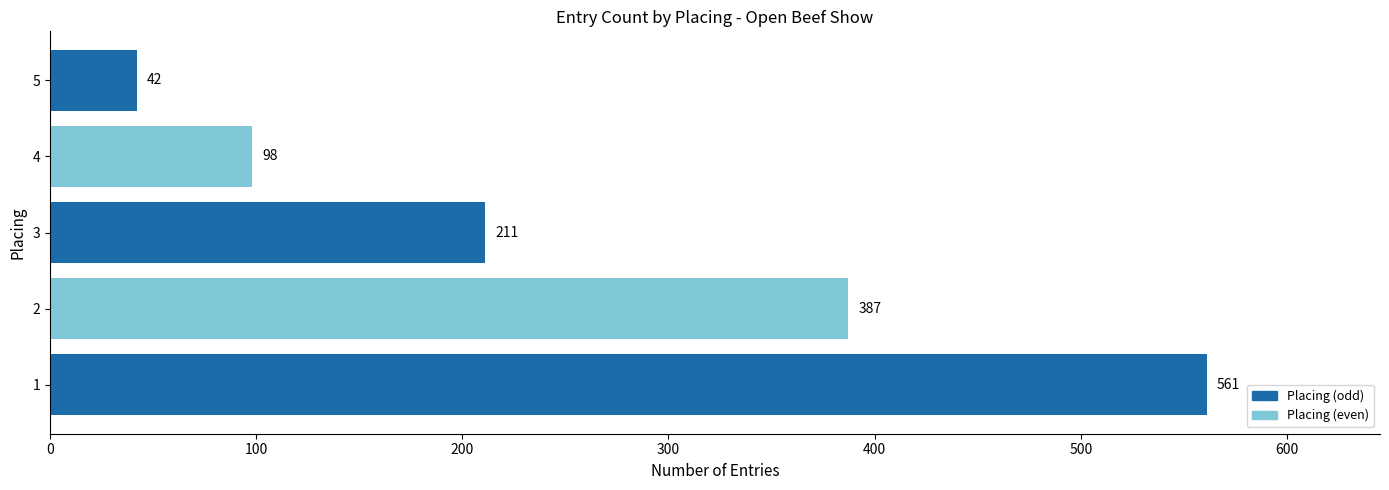

How many categories are shown in the chart?

5